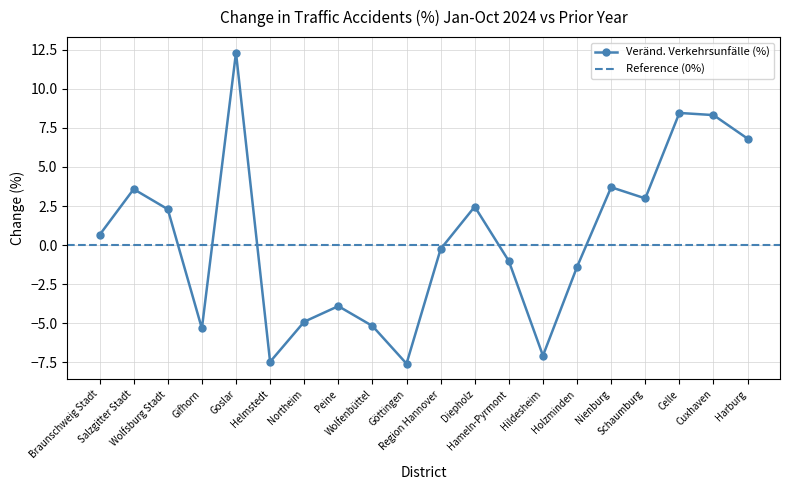

At which category does the data reach its first local peak?

Salzgitter Stadt